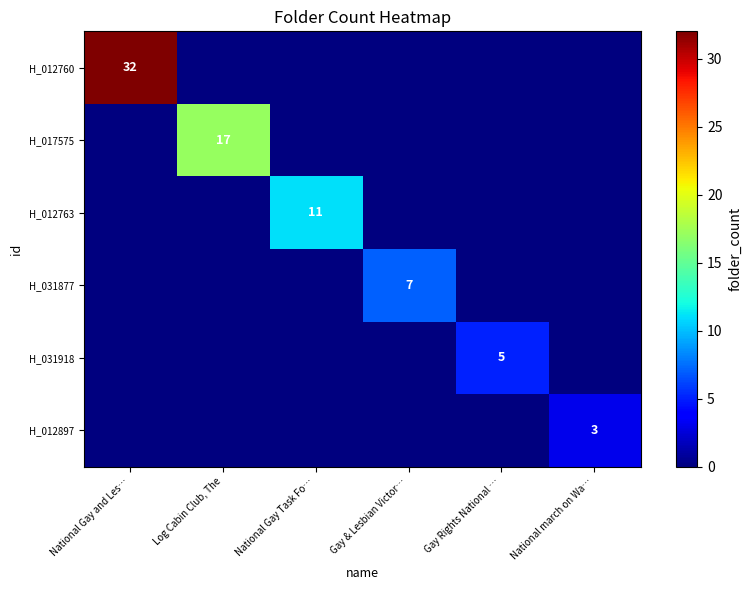

Is it true that H_017575 equals 17 at Log Cabin Club, The?

True